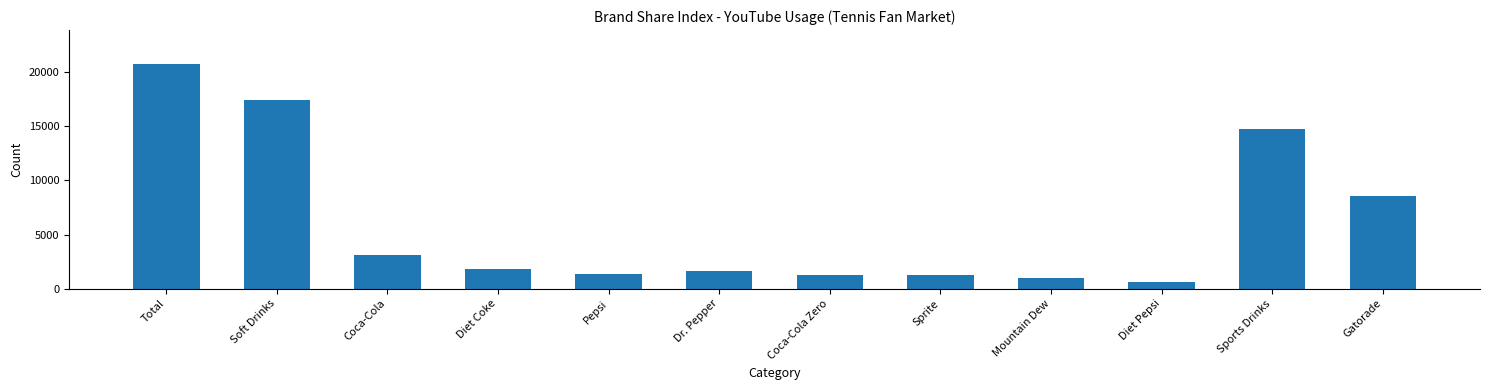

Between Dr. Pepper and Gatorade, which is larger?

Gatorade